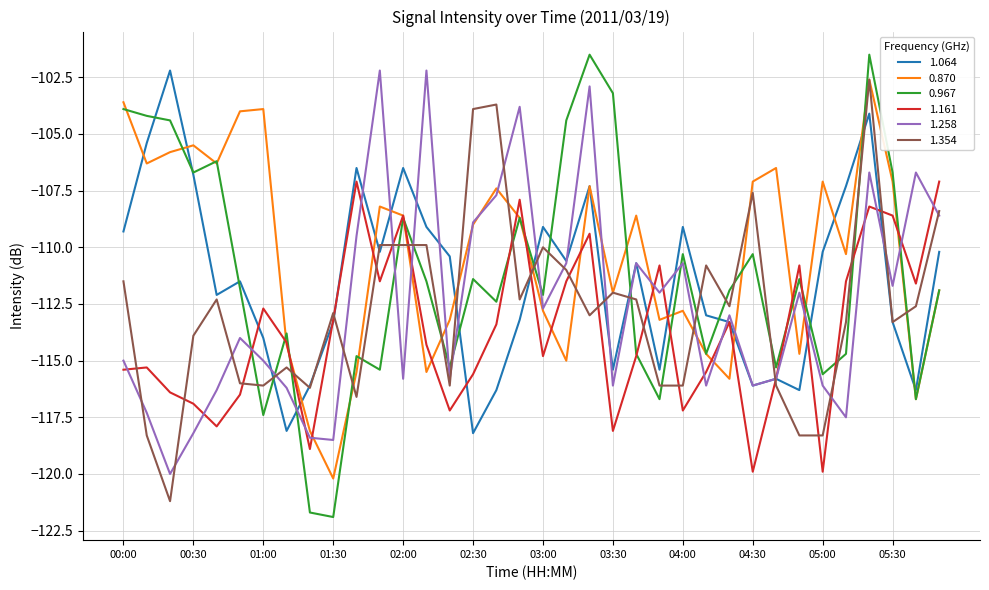

Which series has the largest range (max minus min)?

0.967